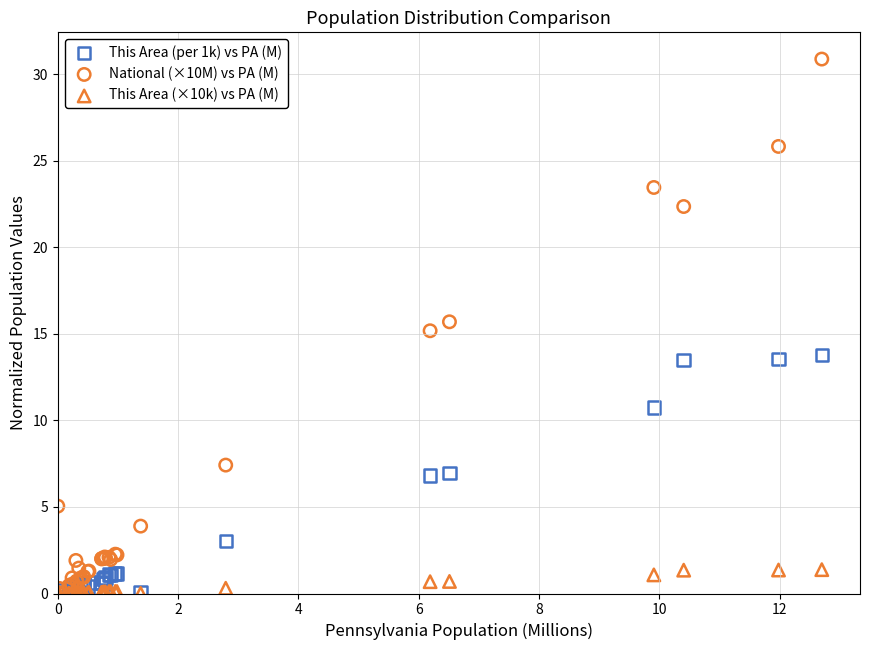

Which series reaches the maximum Y coordinate?

National (×10M) vs PA (M)